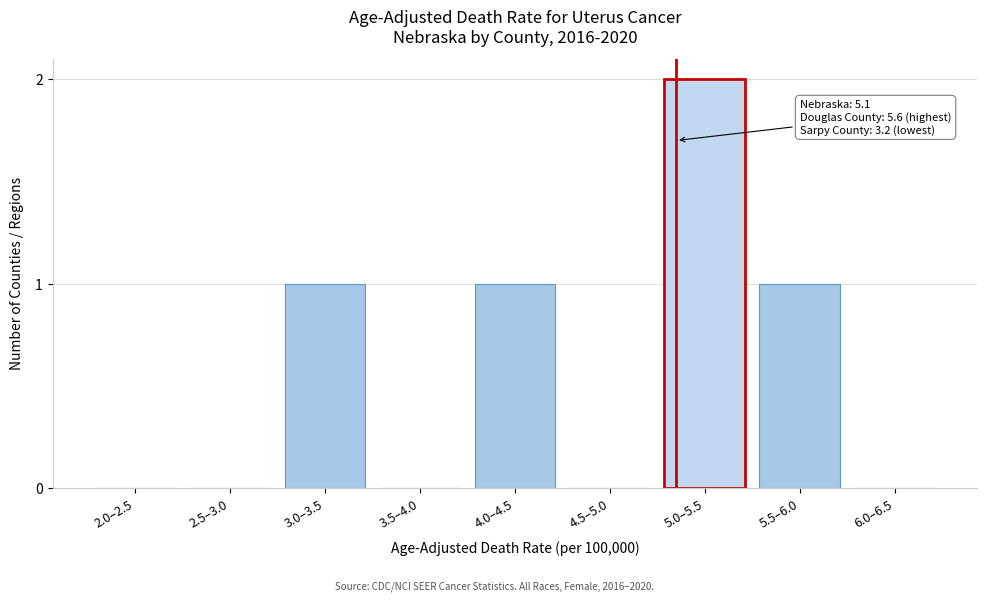

Reading left to right, extract all data points from this chart.

2.0–2.5=0	2.5–3.0=0	3.0–3.5=1	3.5–4.0=0	4.0–4.5=1	4.5–5.0=0	5.0–5.5=2	5.5–6.0=1	6.0–6.5=0